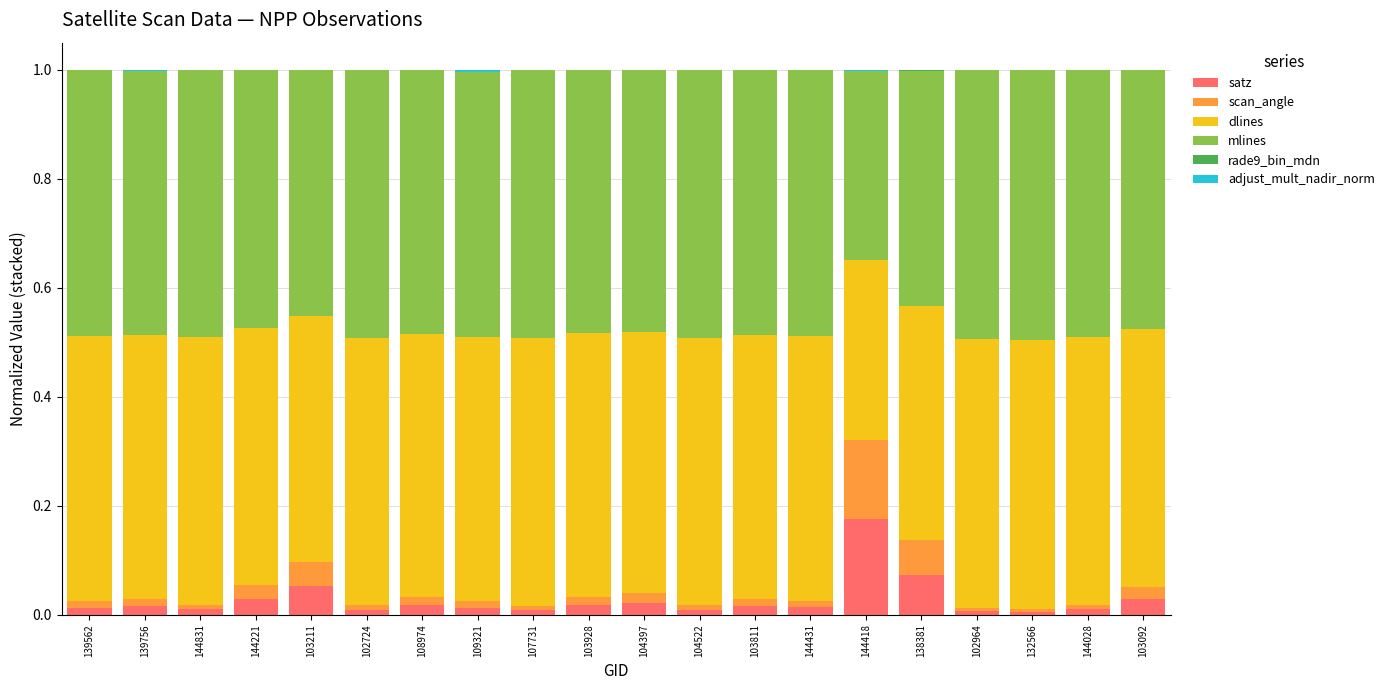

How many categories are shown in the chart?

20